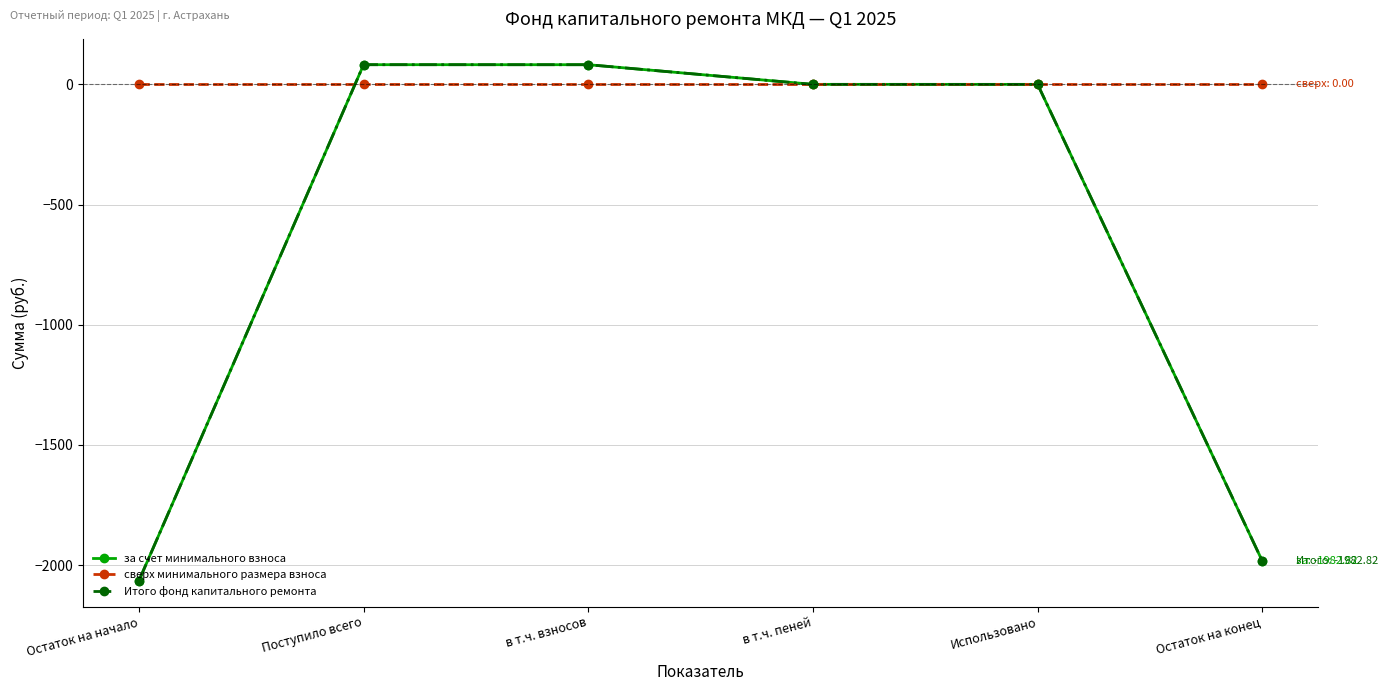

What is the value of the Итого фонд капитального ремонта point at the 3rd from the left?

81.8